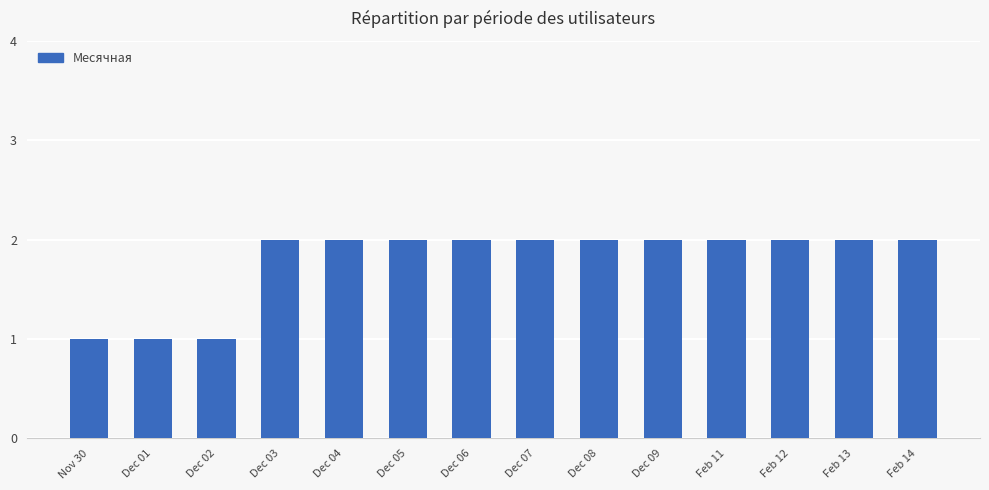

What is the ratio of the value at Nov 30 to the value at Dec 01?

1.0